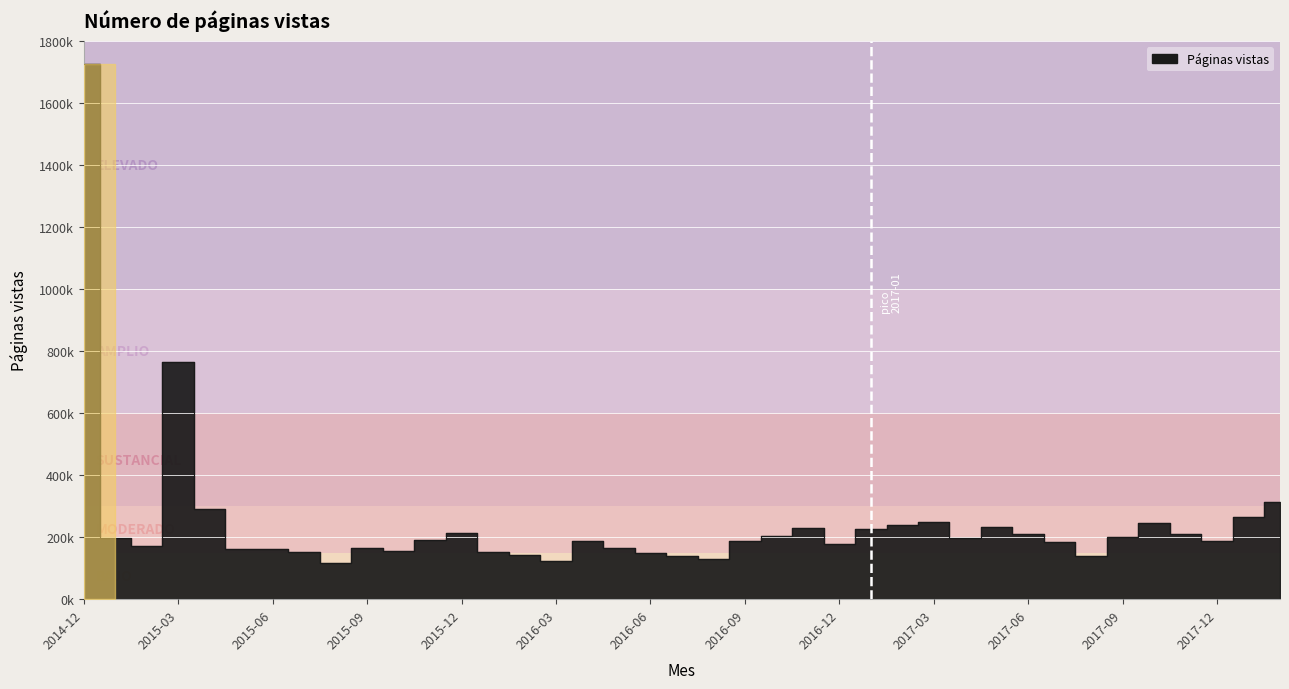

Is this an area chart (filled region under the line)?

No